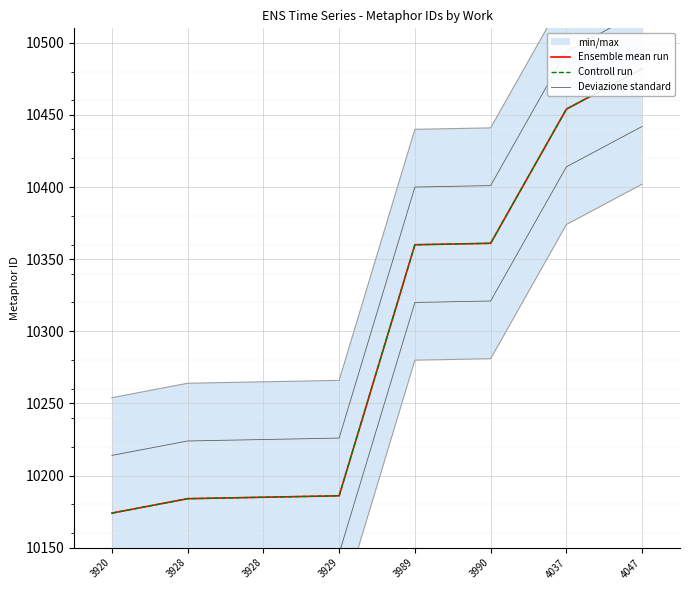

What is the difference between the maximum and minimum values in the Controll run series?

308